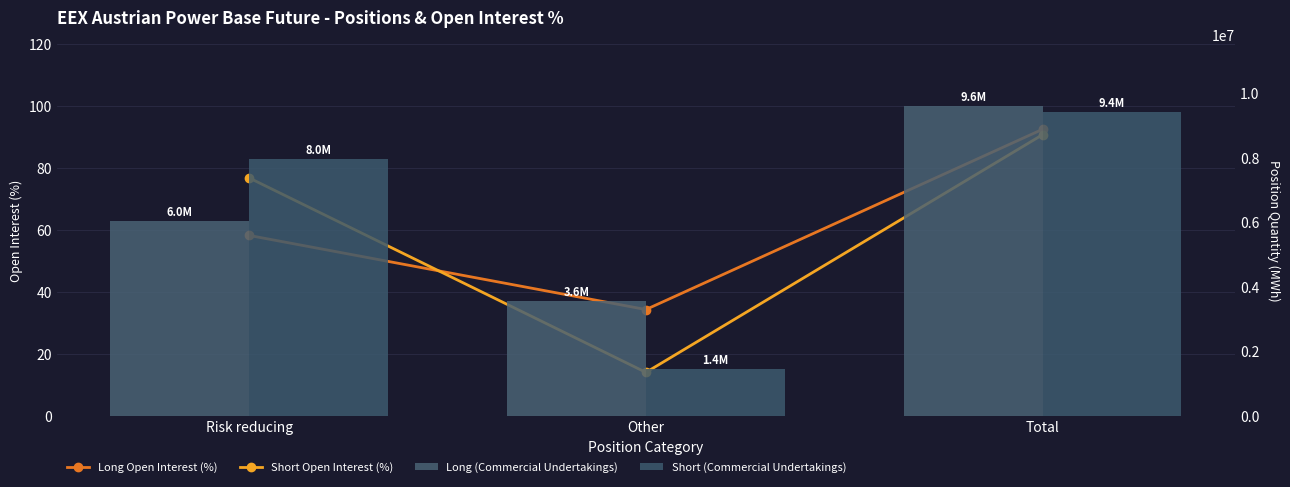

What is the sum of all Long (Commercial Undertakings) values?

19177196.0